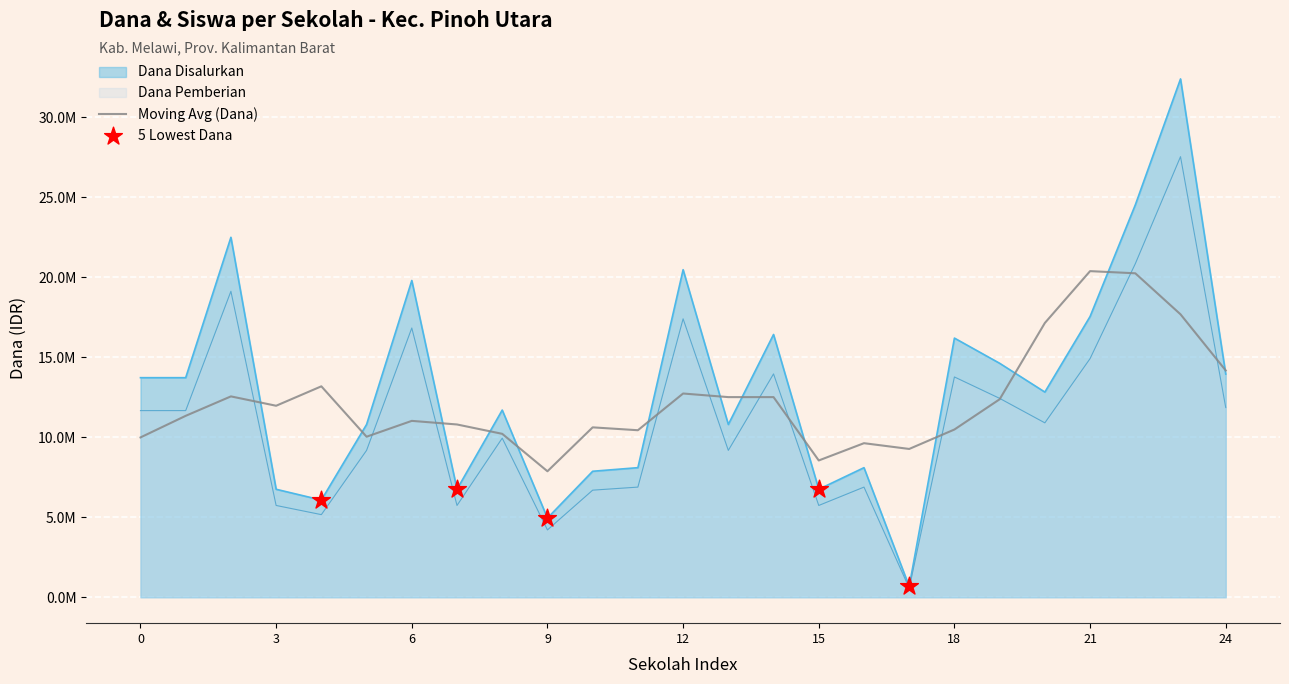

At which category is the sum across all series the highest?

SD NEGERI 8 KENINJAL